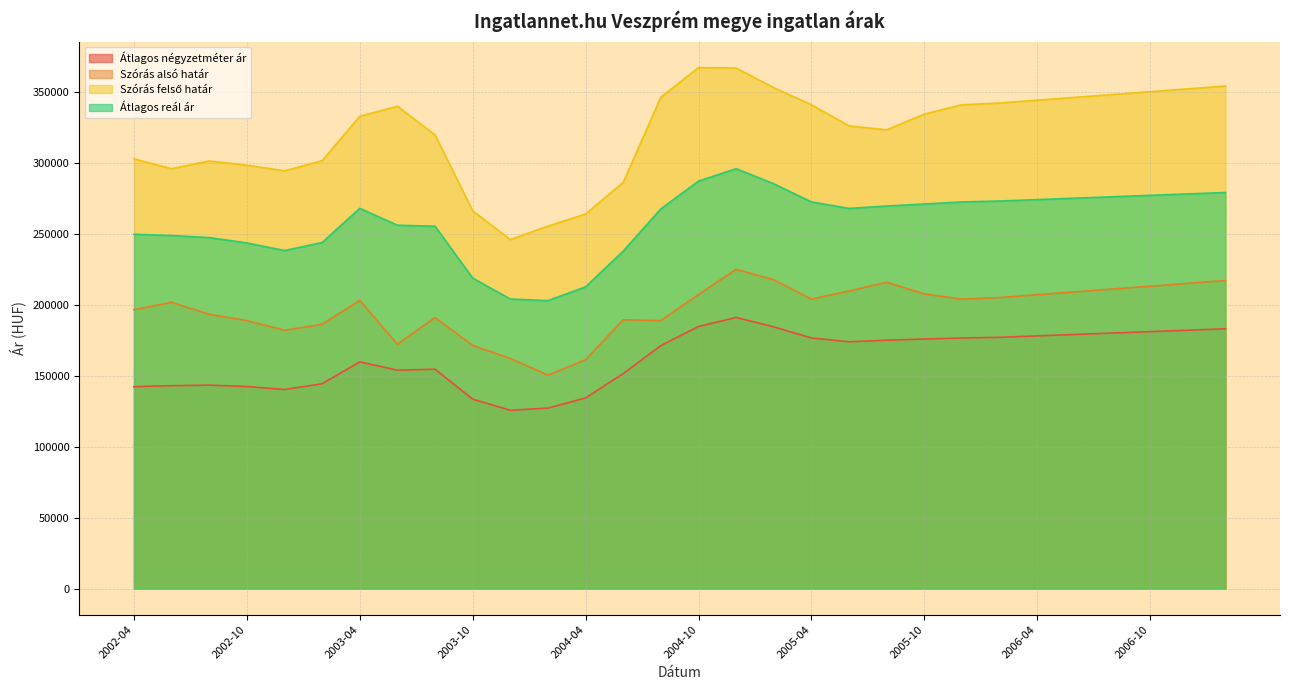

Between 2004-12 and 2006-08, which is larger?

2004-12